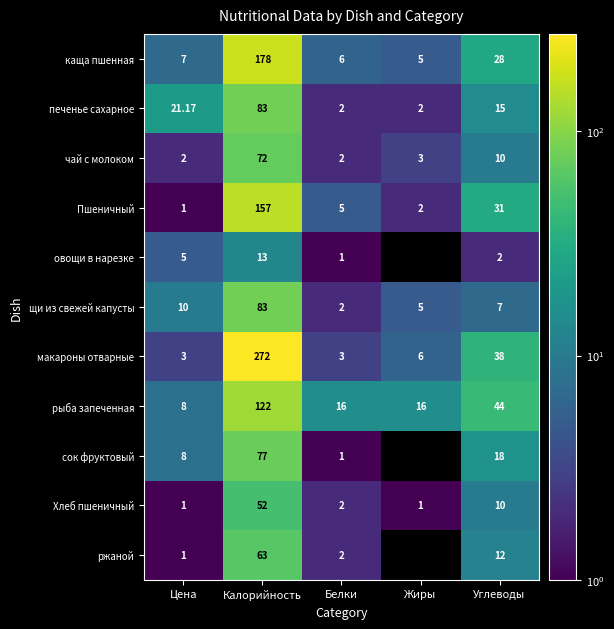

At which label does макароны отварные reach its peak?

Калорийность